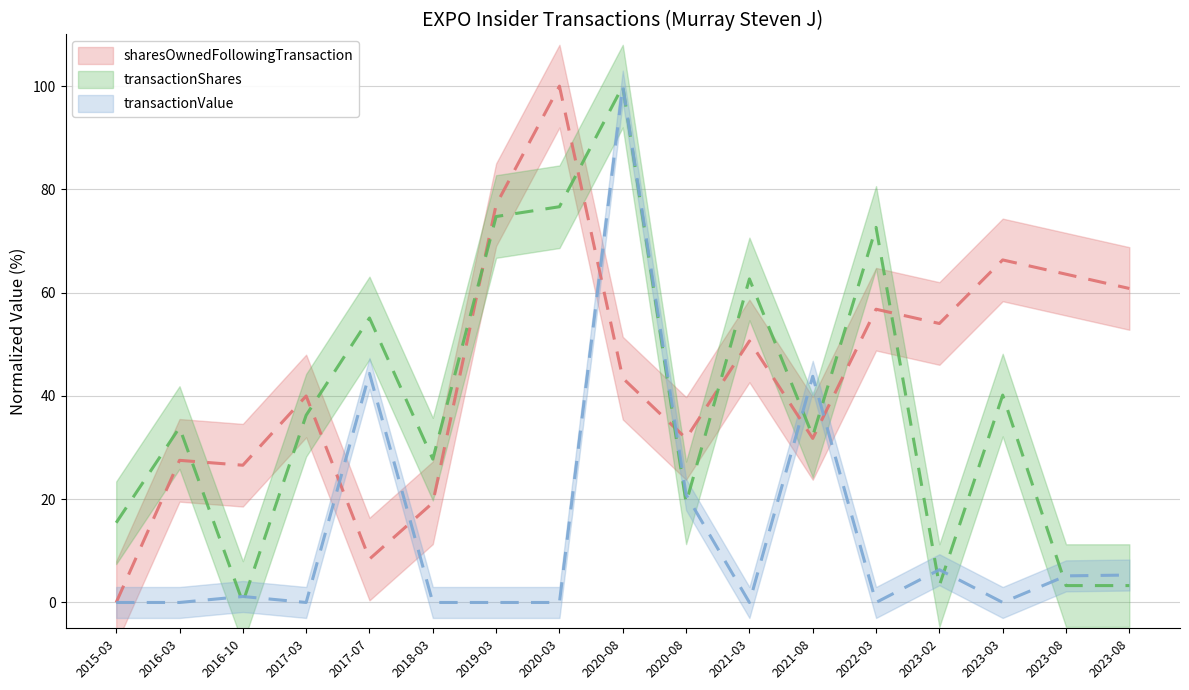

What is the value of the sharesOwnedFollowingTransaction point at the 2nd from the left?

27.5